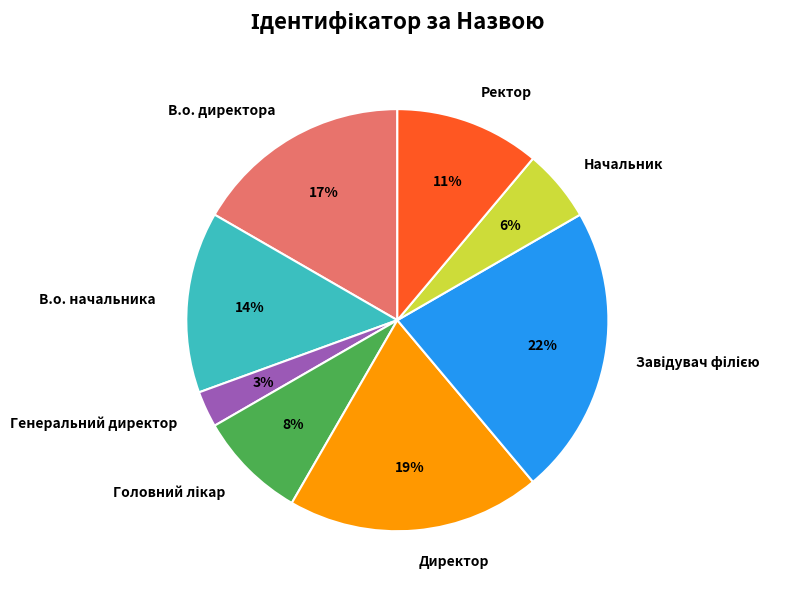

Between В.о. директора and Директор, which is larger?

Директор